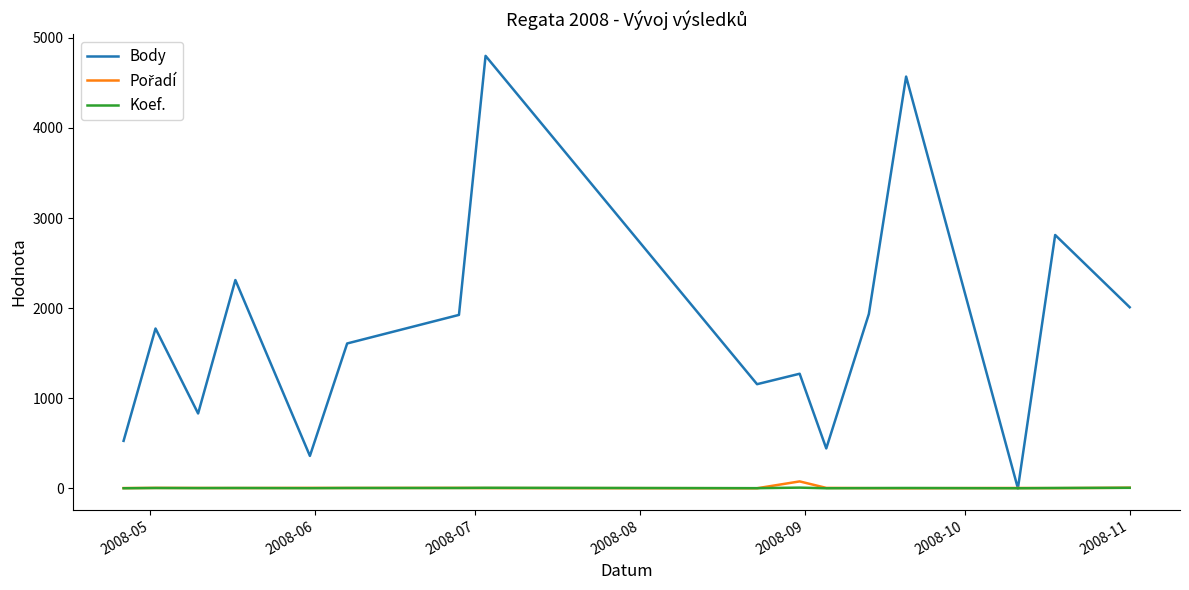

Which series has the largest total across all categories?

Body